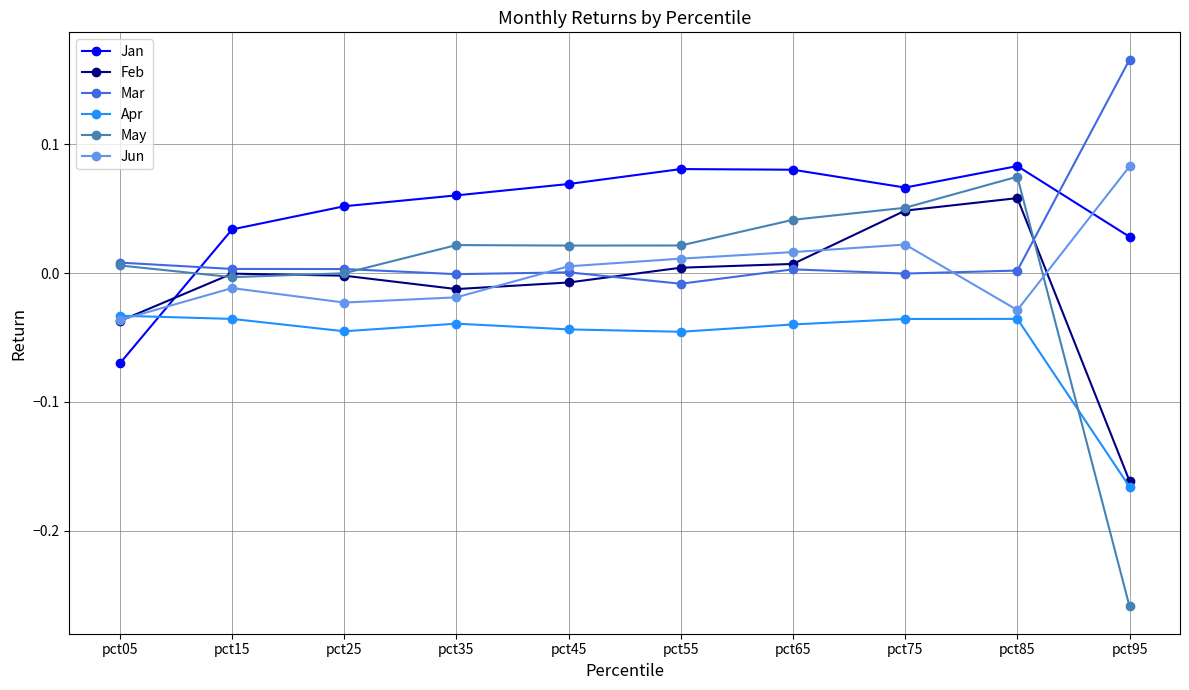

Does the chart have visible grid lines?

Yes